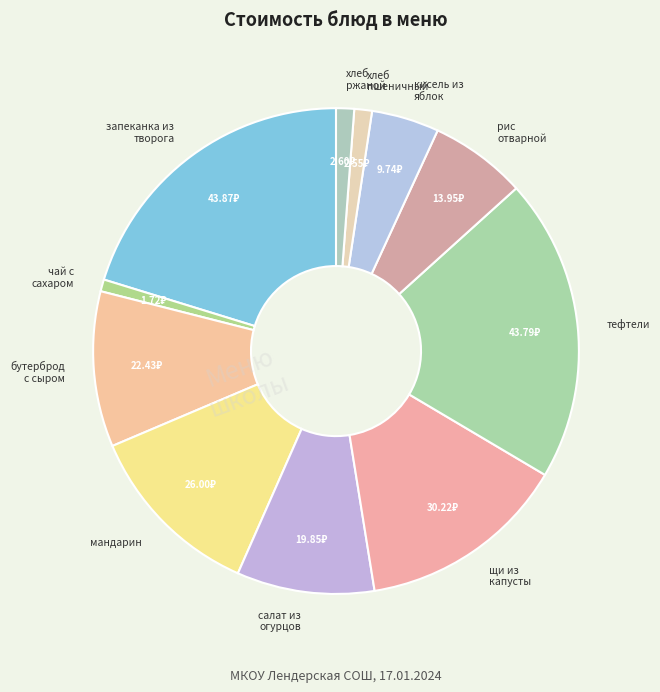

Count the number of slices in the pie.

11